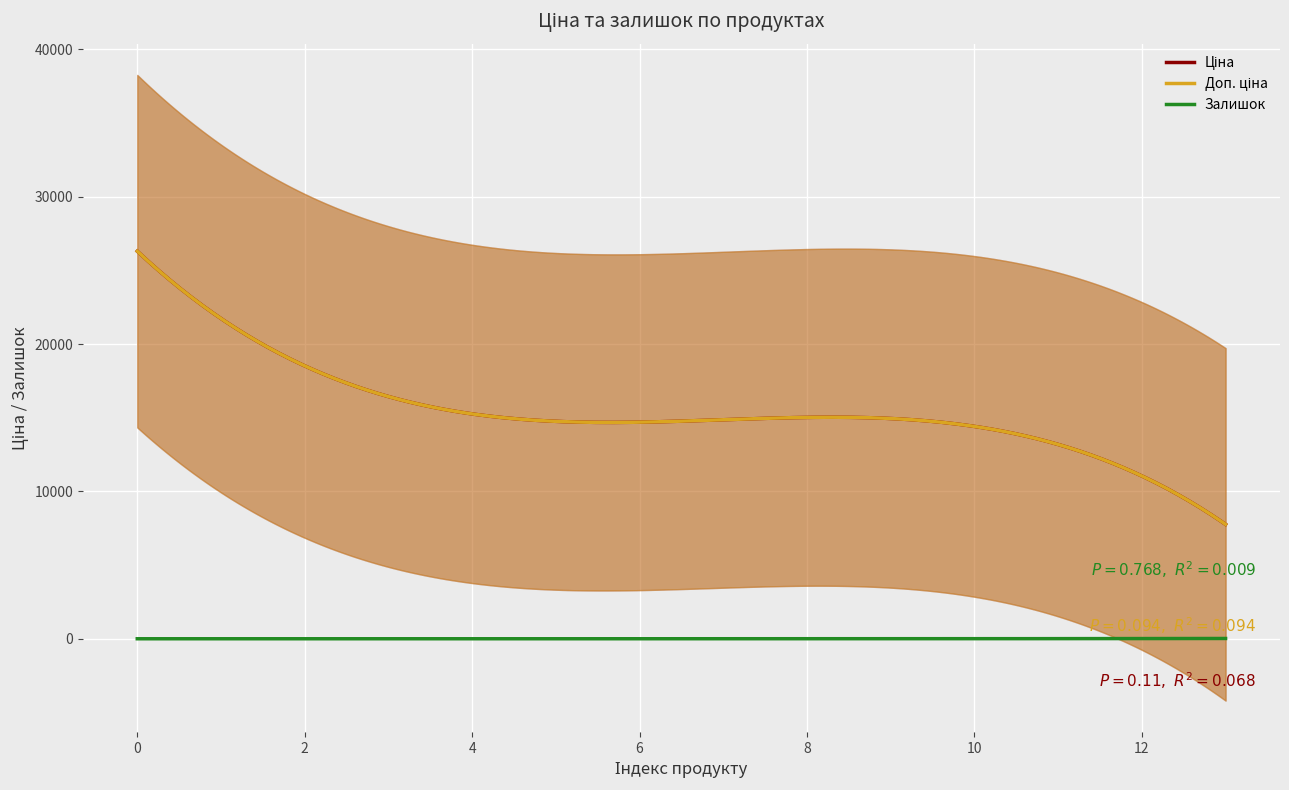

True or false: Доп. ціна and Залишок intersect in this chart.

False